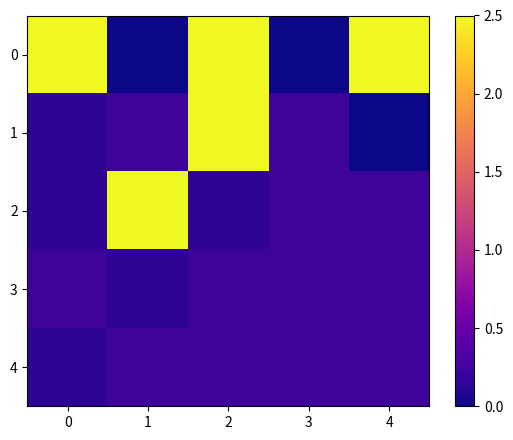

Rank the series by their maximum value, from highest to lowest.

0, 1, 2, 3, 4